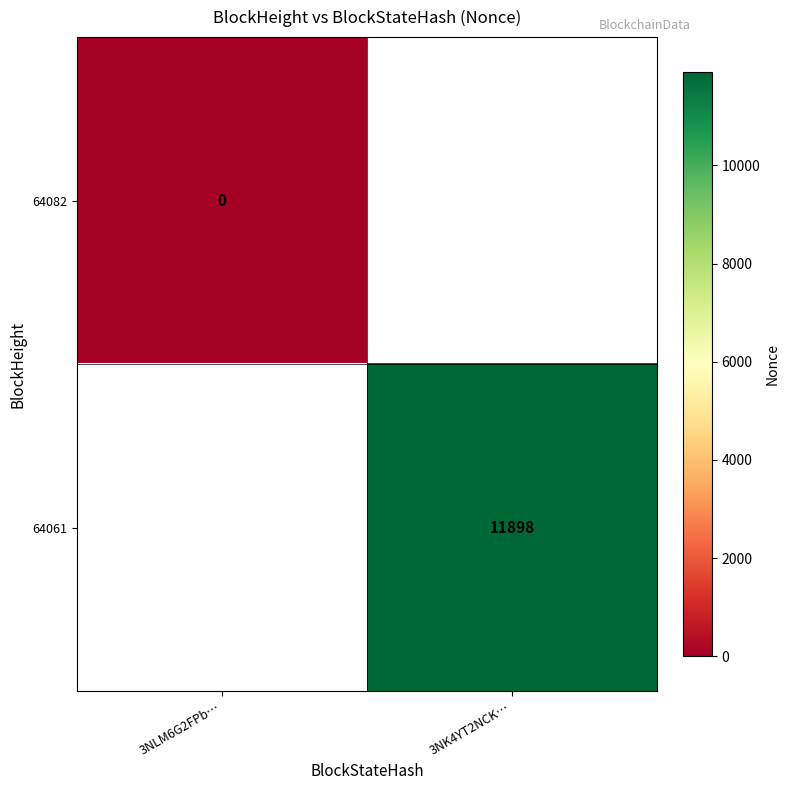

True or false: 64061 has a value of 11898 at 3NK4YT2NCK….

True